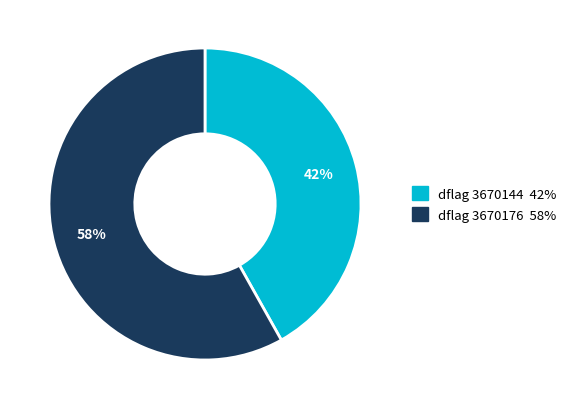

Does any single category account for the majority?

Yes